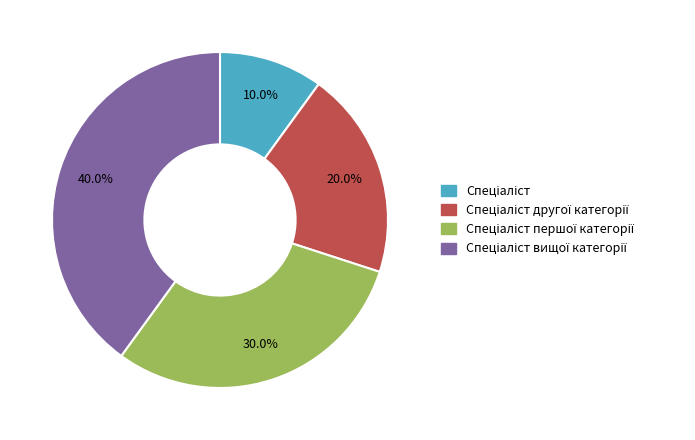

To the nearest percent, what is the difference between the largest and smallest slice percentages?

30%